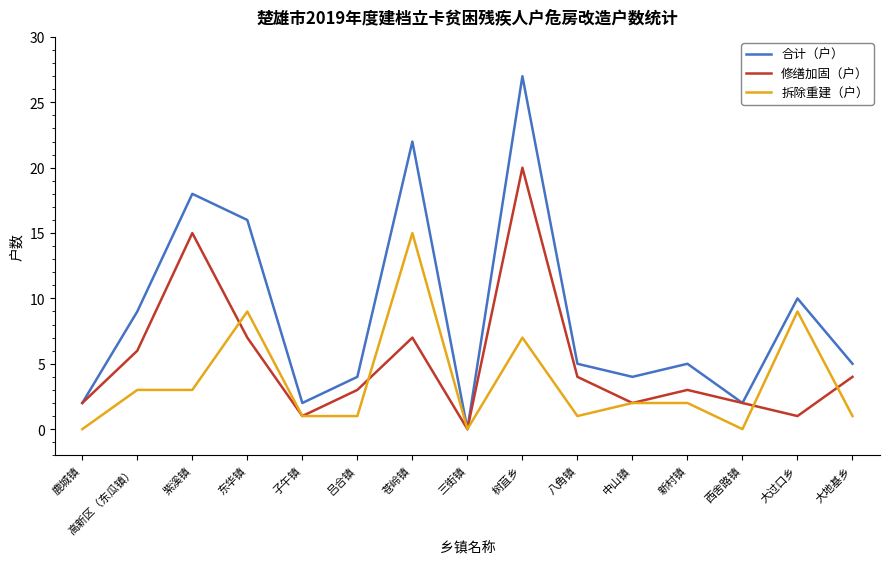

Does the chart display data point markers on the line(s)?

No